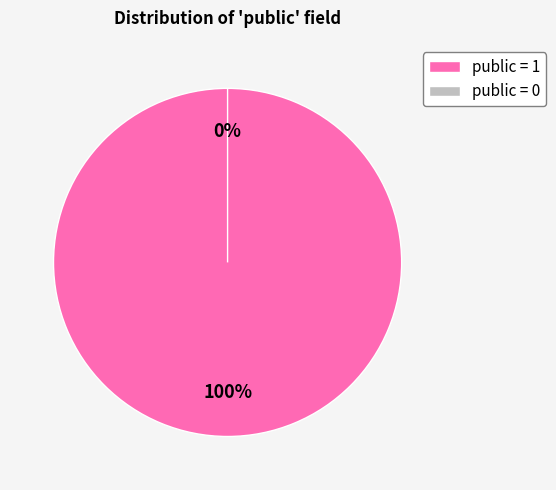

How many segments does this pie chart have?

2